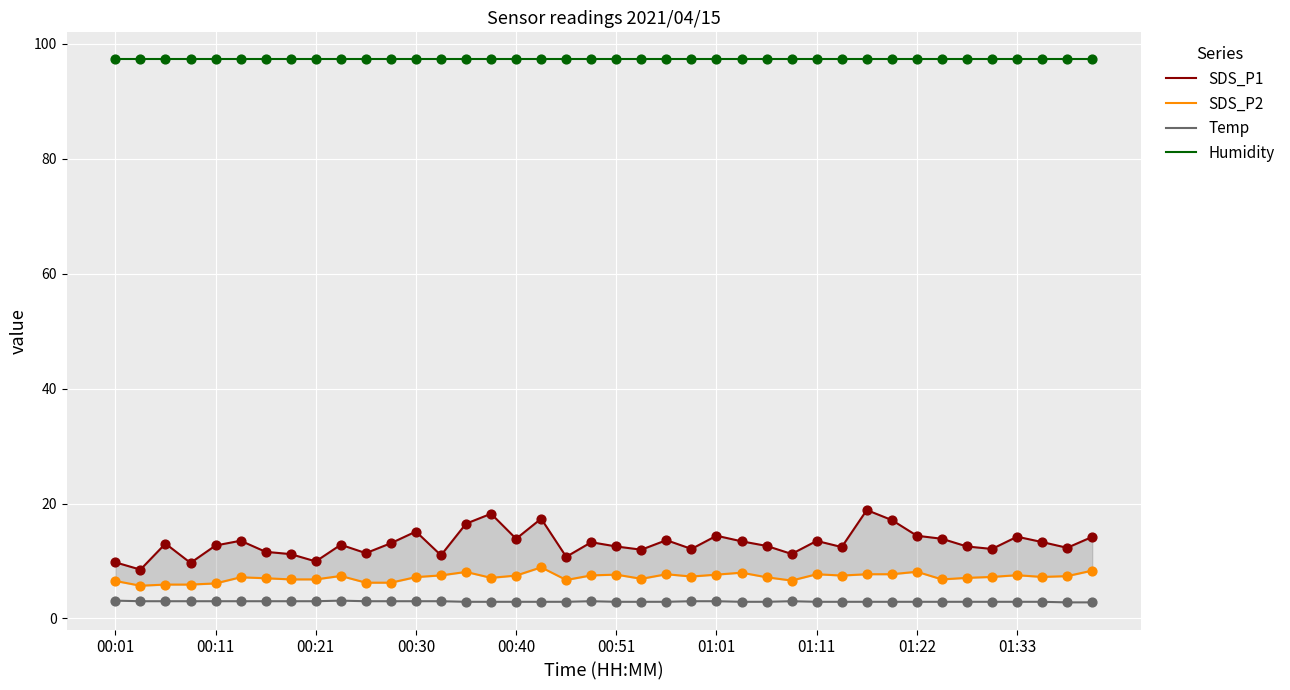

At how many categories does at least one series exceed 21?

40